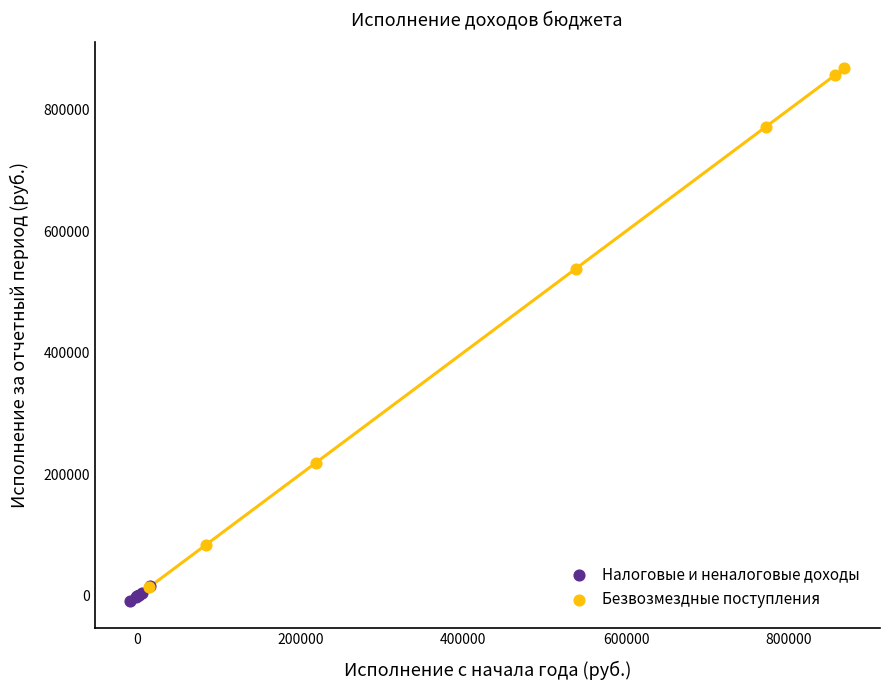

Which series has the widest spread of Y values?

Безвозмездные поступления